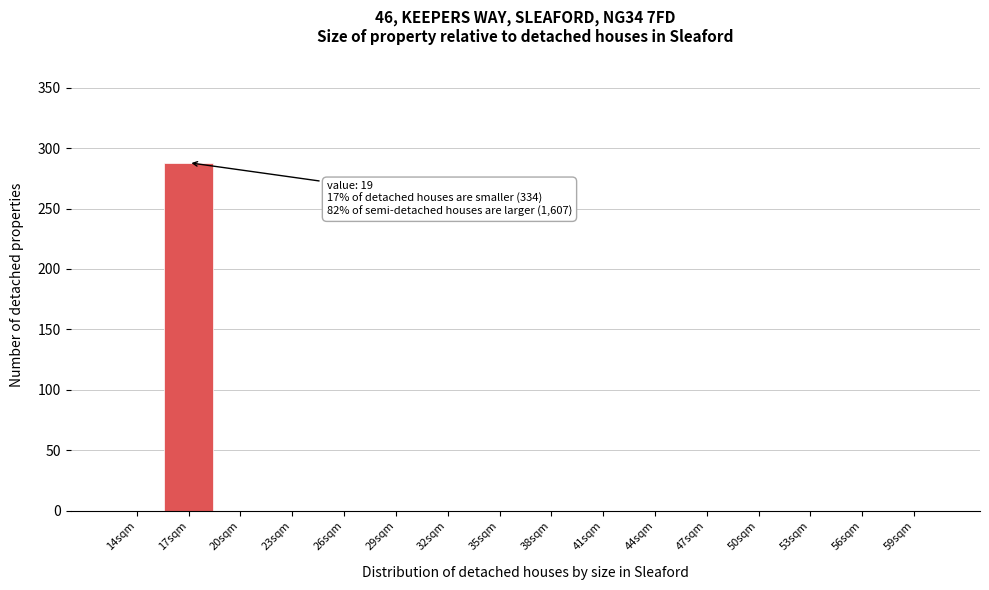

Reading left to right, transcribe all the data shown in this chart.

14sqm=0	17sqm=288	20sqm=0	23sqm=0	26sqm=0	29sqm=0	32sqm=0	35sqm=0	38sqm=0	41sqm=0	44sqm=0	47sqm=0	50sqm=0	53sqm=0	56sqm=0	59sqm=0